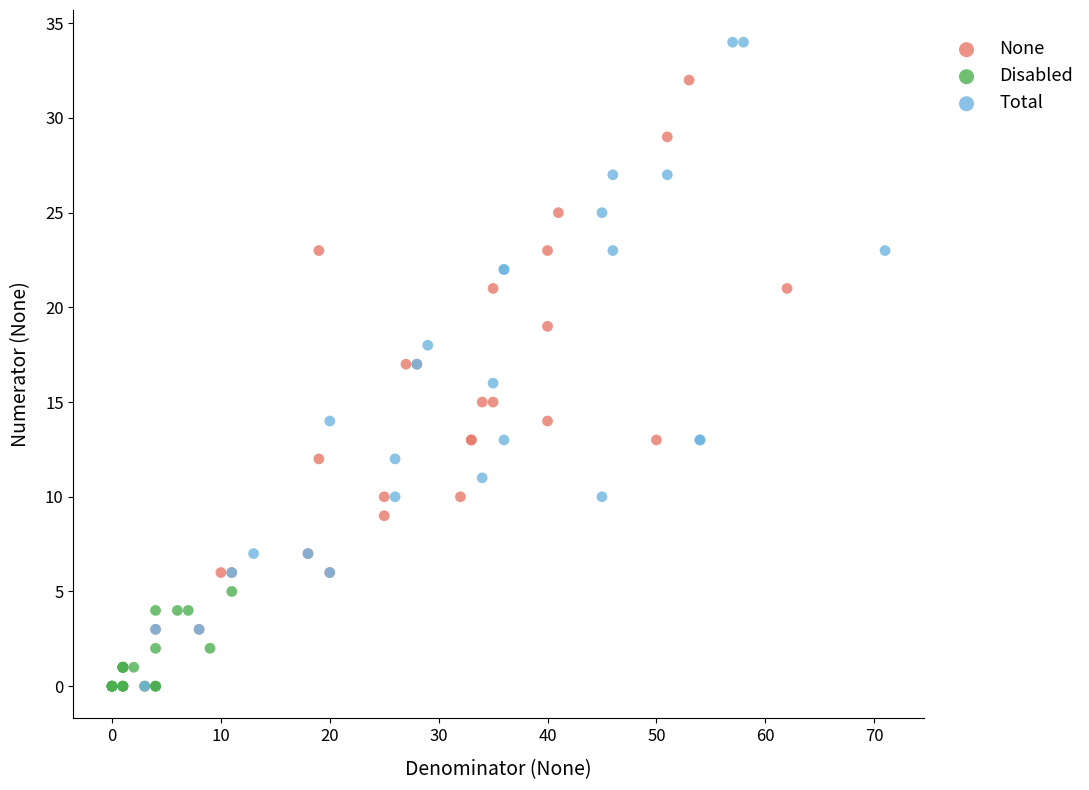

Which series has the largest Y range (max minus min)?

Total